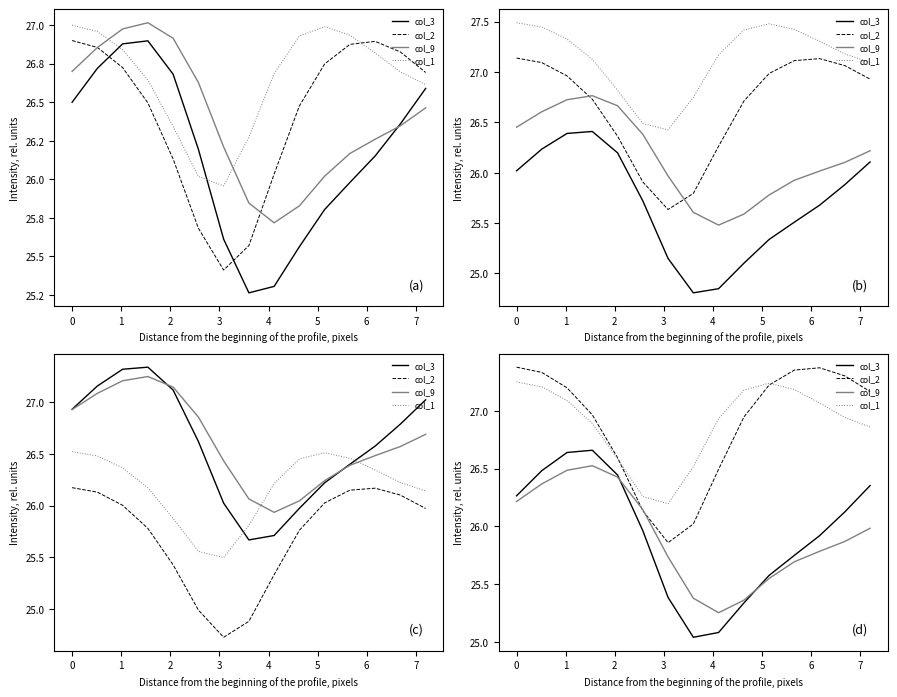

Where does the col_2 series first go above 27?

−1